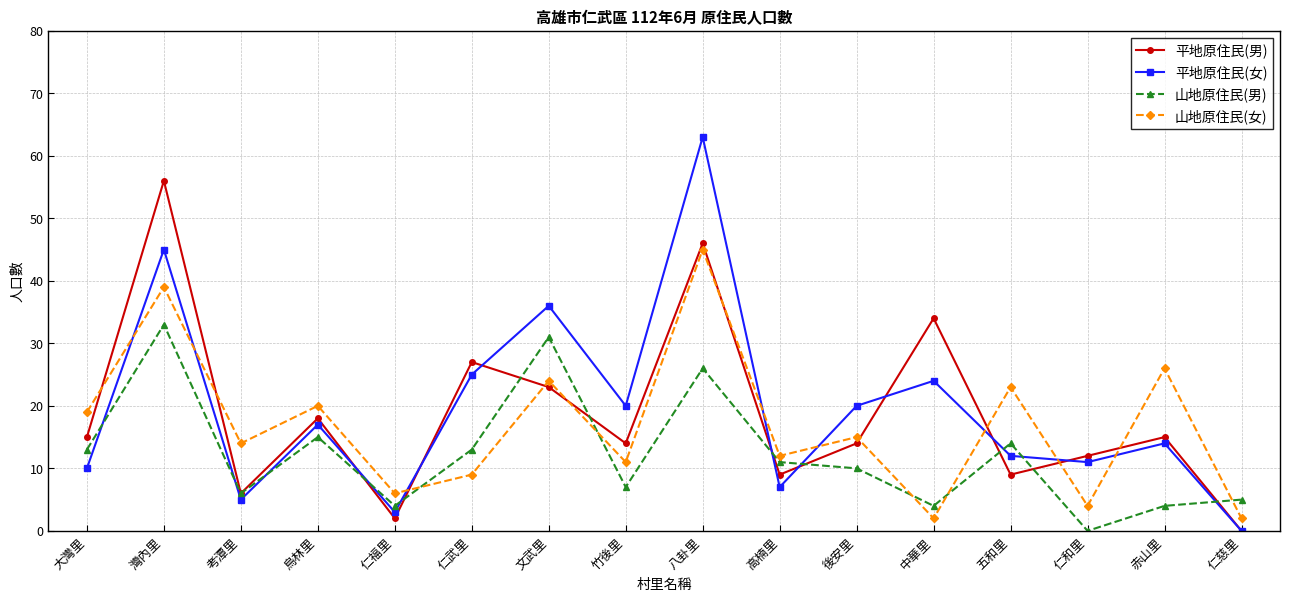

Which series has the largest range (max minus min)?

平地原住民(女)